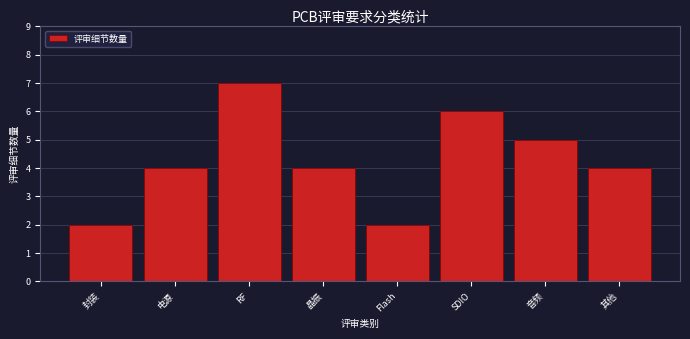

Reading left to right, extract all data points from this chart.

封装=2	电源=4	RF=7	晶振=4	Flash=2	SDIO=6	音频=5	其他=4